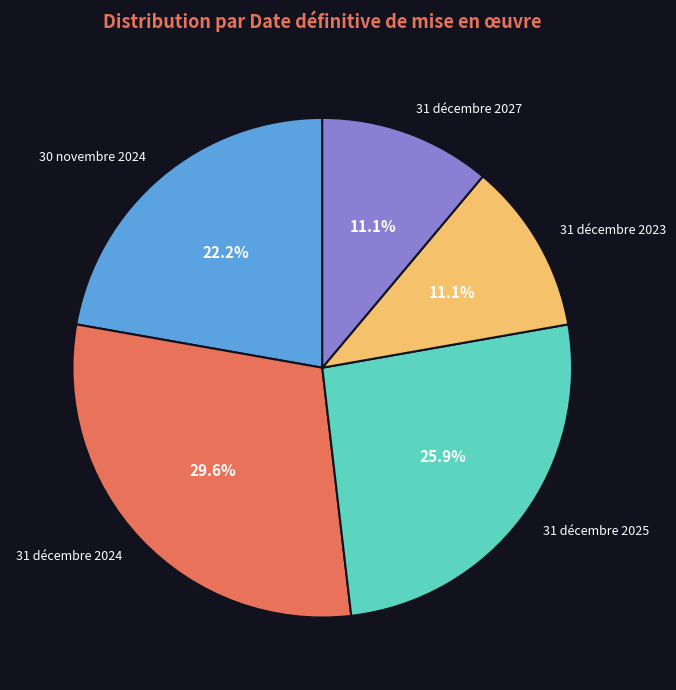

What percentage is the 31 décembre 2025 slice, to the nearest percent?

26%